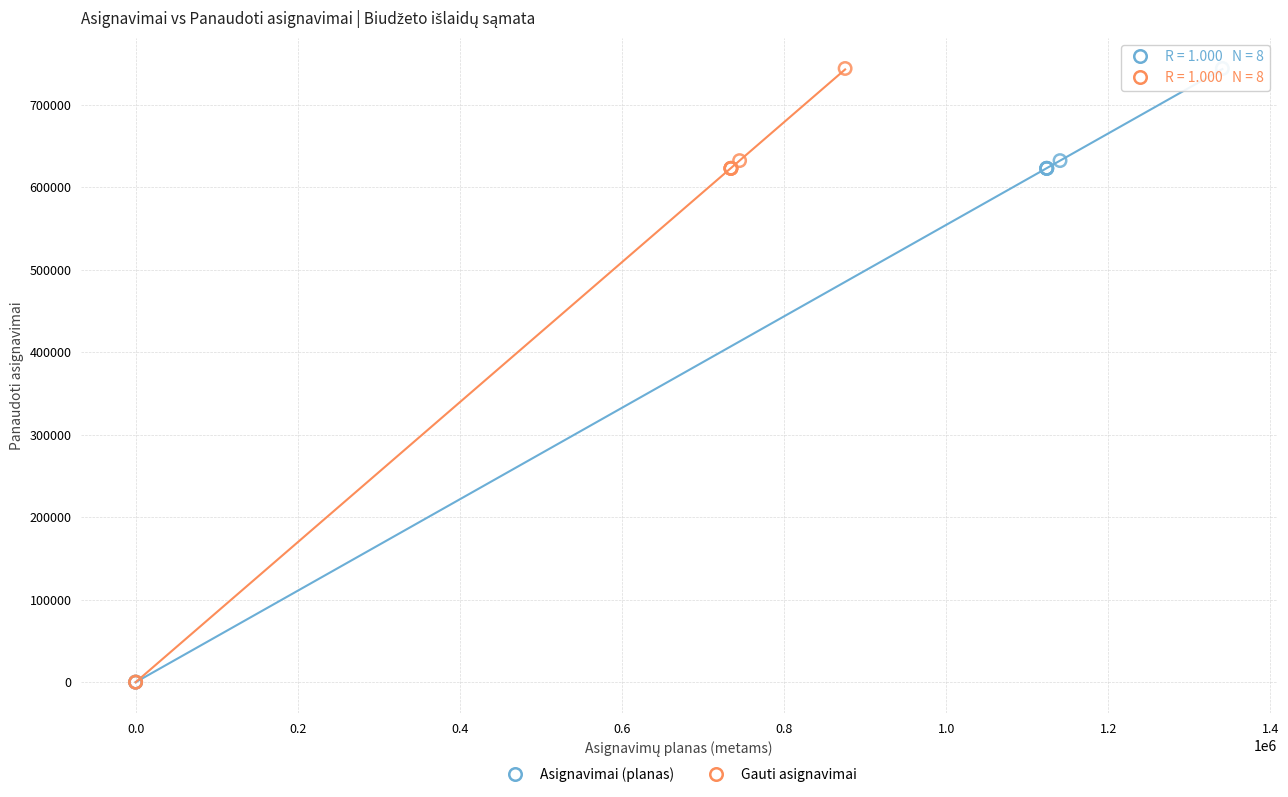

What are all the series names shown in the legend?

Asignavimai (planas), Gauti asignavimai